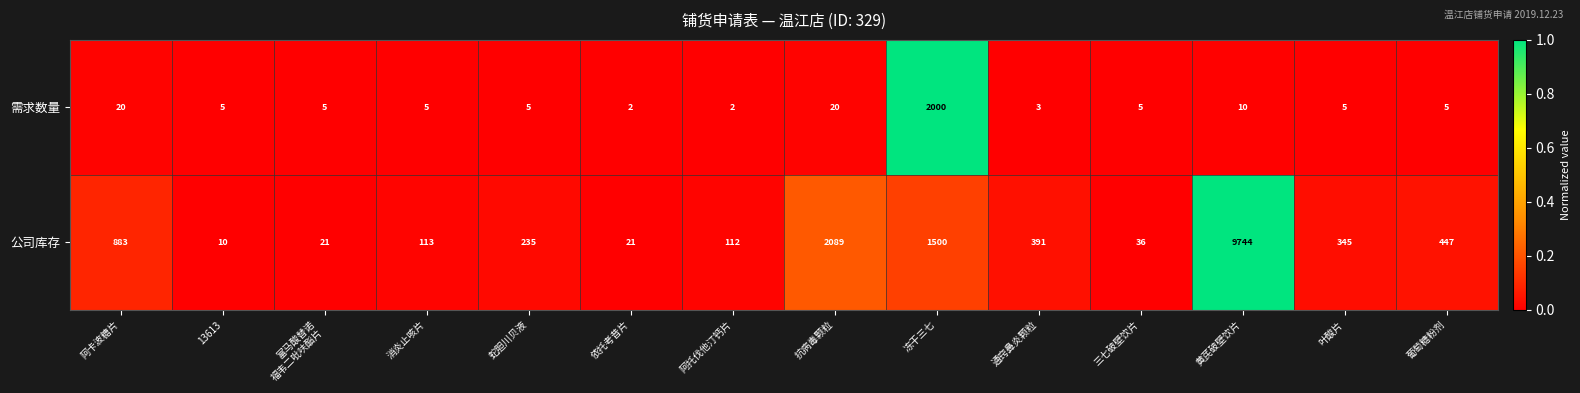

List the series in order of their overall mean, highest first.

公司库存, 需求数量